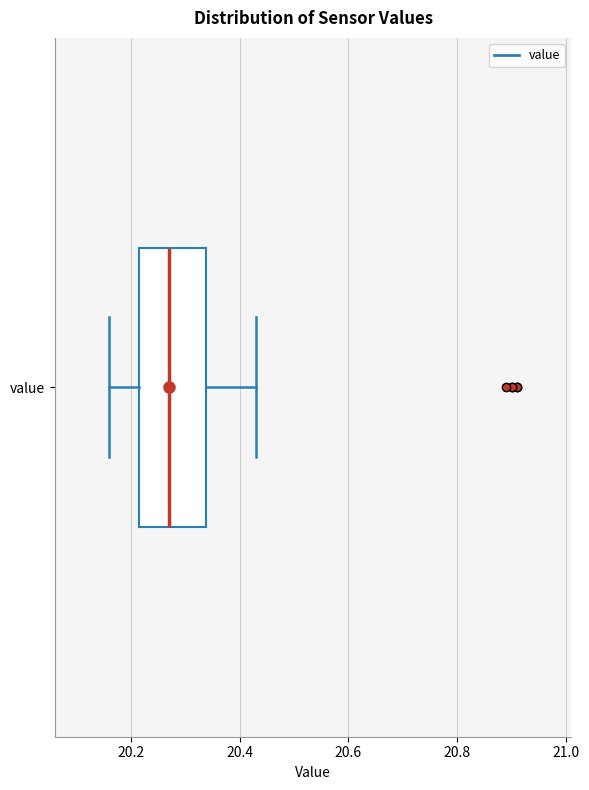

Where is the left edge of the box for value on the x-axis? The values are not printed on the chart, so give them approximately, as read against the axis.

20.22